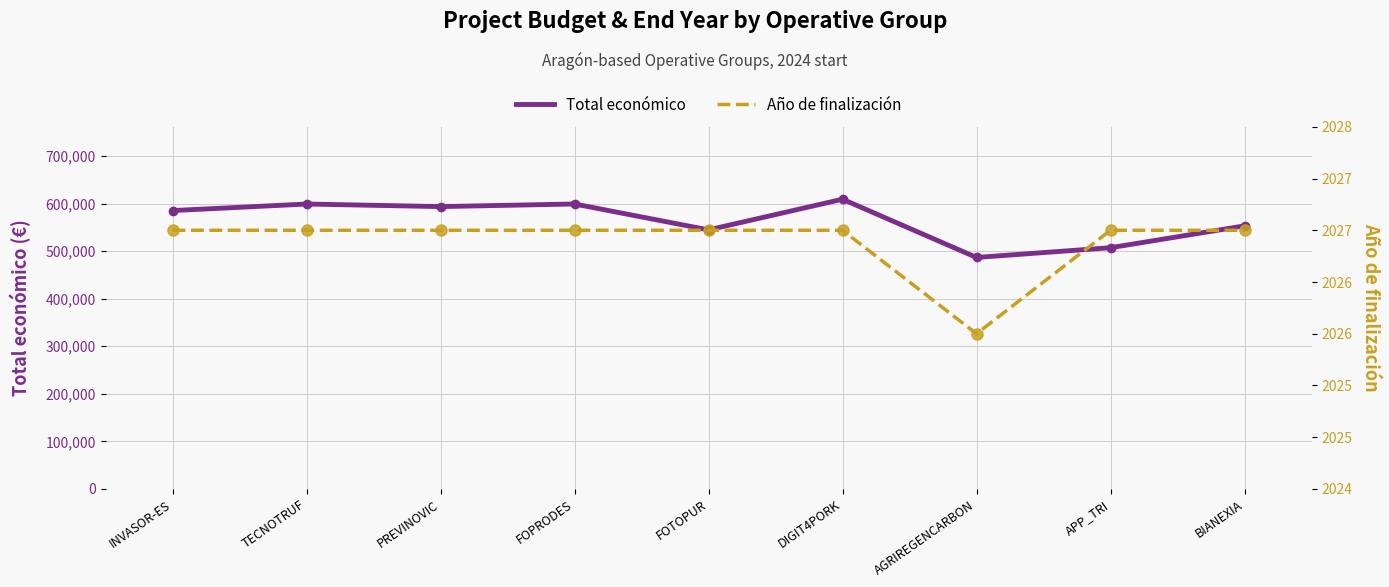

What is the sum of the Total económico values at FOPRODES and BIANEXIA?

1152407